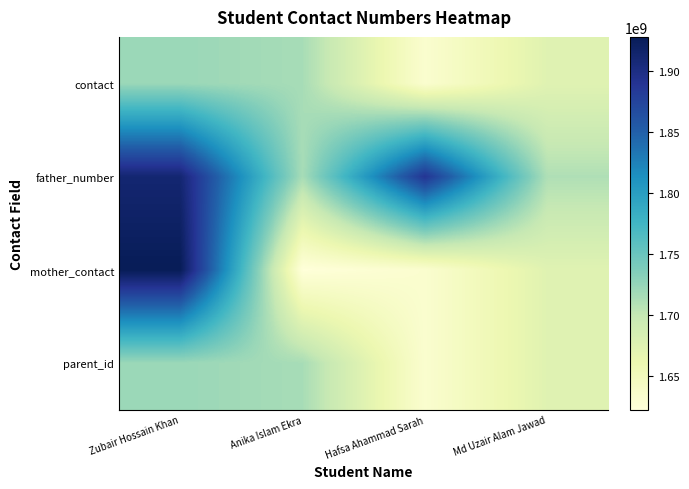

Reading right to left, what are all the values shown in this chart?

contact: Md Uzair Alam Jawad=1674494677	Hafsa Ahammad Sarah=1632474047	Anika Islam Ekra=1715687780	Zubair Hossain Khan=1722620926
father_number: Md Uzair Alam Jawad=1711521941	Hafsa Ahammad Sarah=1888812015	Anika Islam Ekra=1715687780	Zubair Hossain Khan=1911310501
mother_contact: Md Uzair Alam Jawad=1674494677	Hafsa Ahammad Sarah=1632474047	Anika Islam Ekra=1622542211	Zubair Hossain Khan=1928100800
parent_id: Md Uzair Alam Jawad=1674494677	Hafsa Ahammad Sarah=1632474047	Anika Islam Ekra=1715687780	Zubair Hossain Khan=1722620926